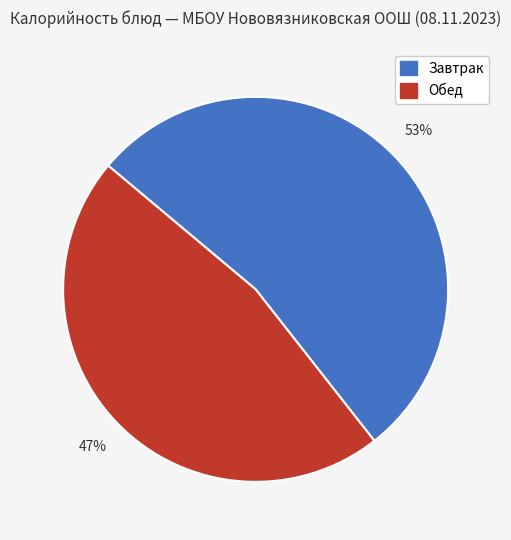

To the nearest percent, what is the average slice percentage?

50%